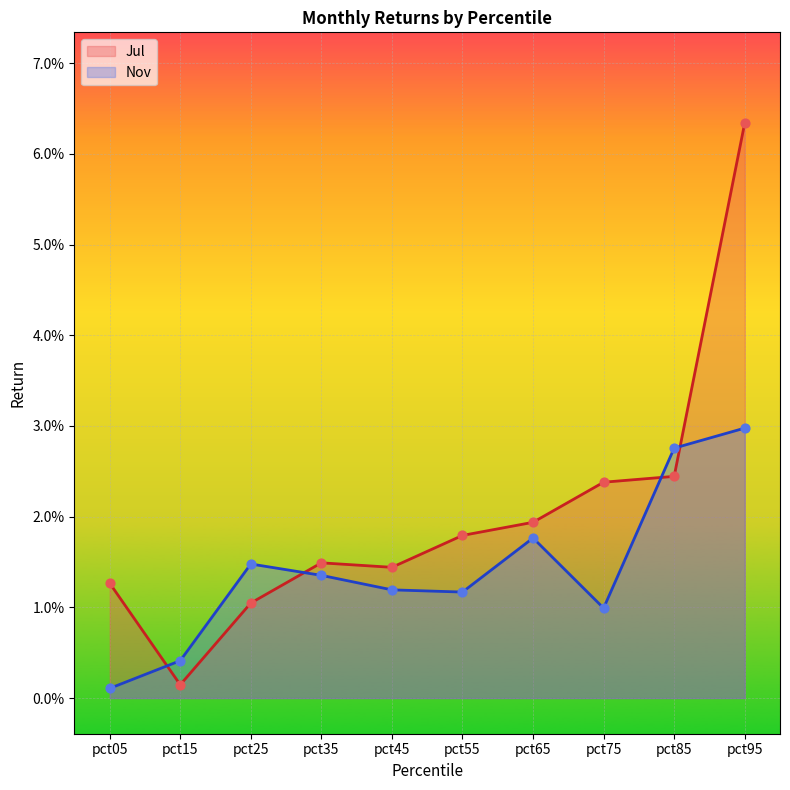

What are all the series names shown in the legend?

Jul, Nov